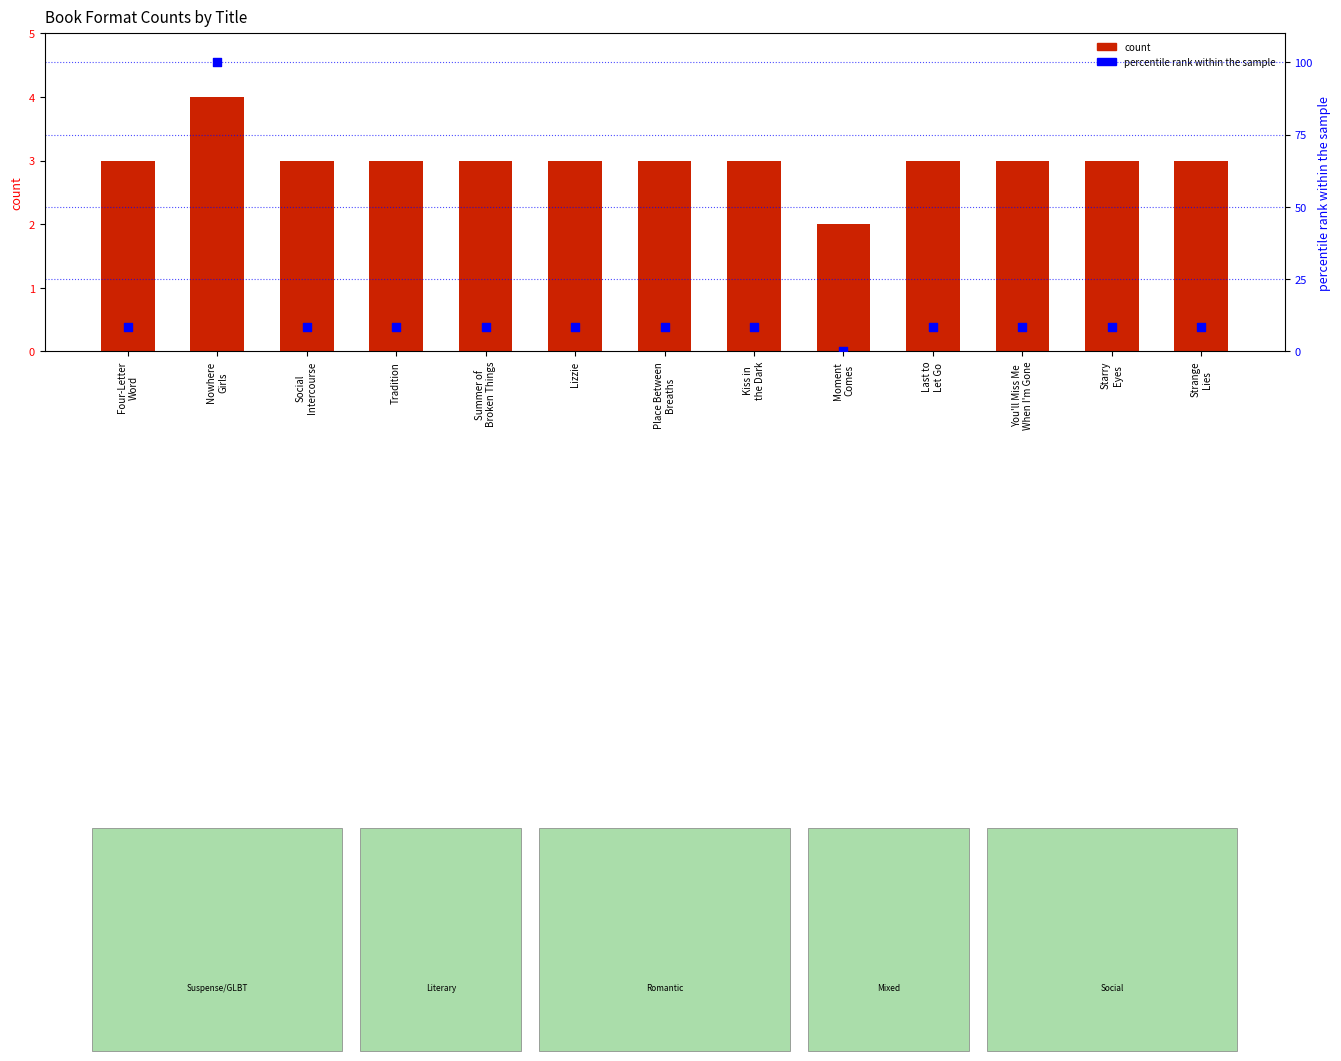

Which series reaches the maximum Y coordinate?

percentile rank within the sample